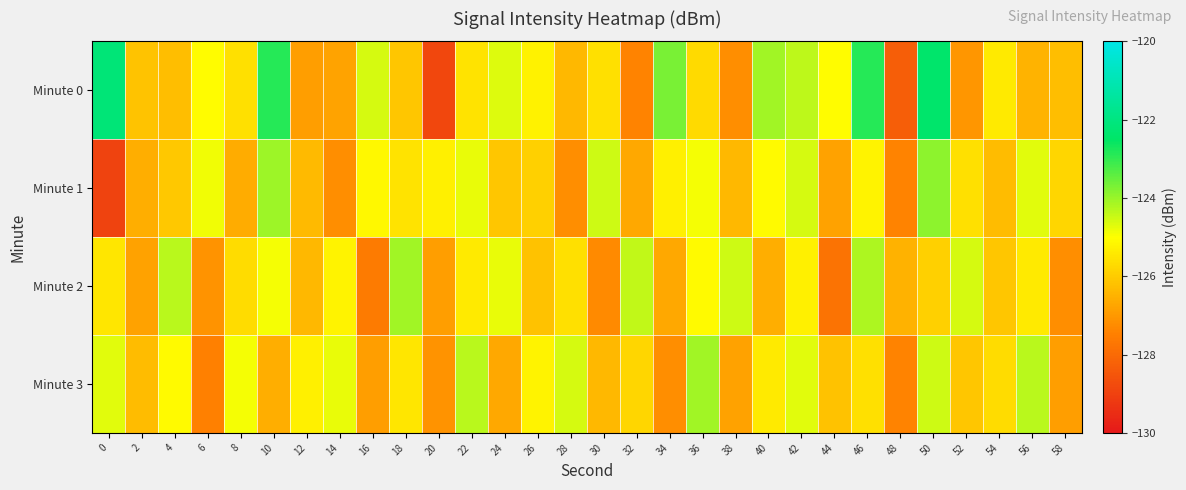

What is the total value across all series at 36?

-499.8